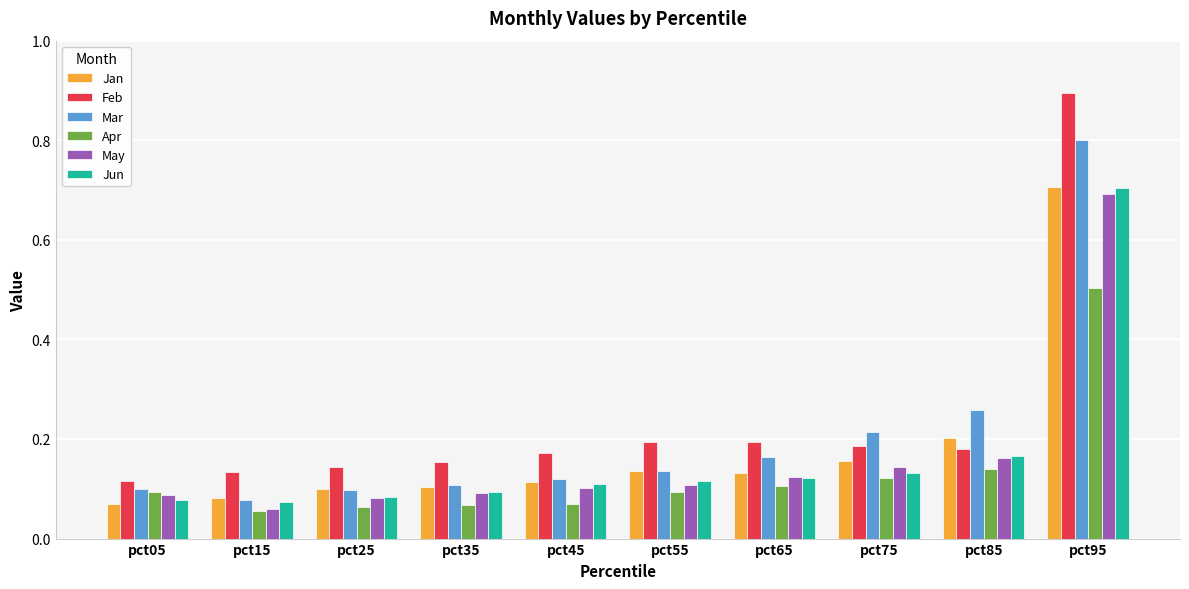

What is the maximum value shown in the chart?

0.9